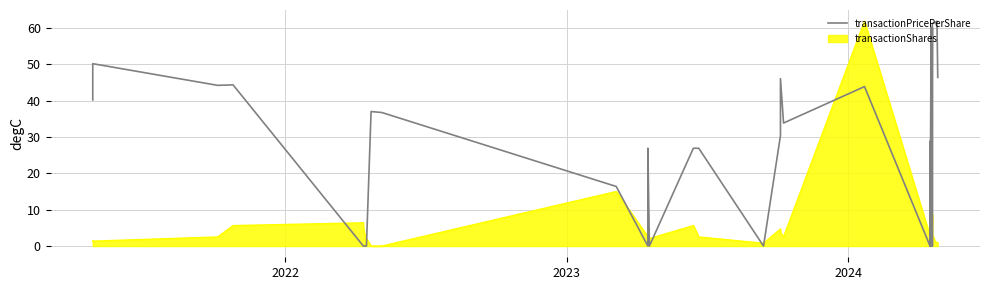

The chart shows a value of 69.9 at 25. True or false?

False